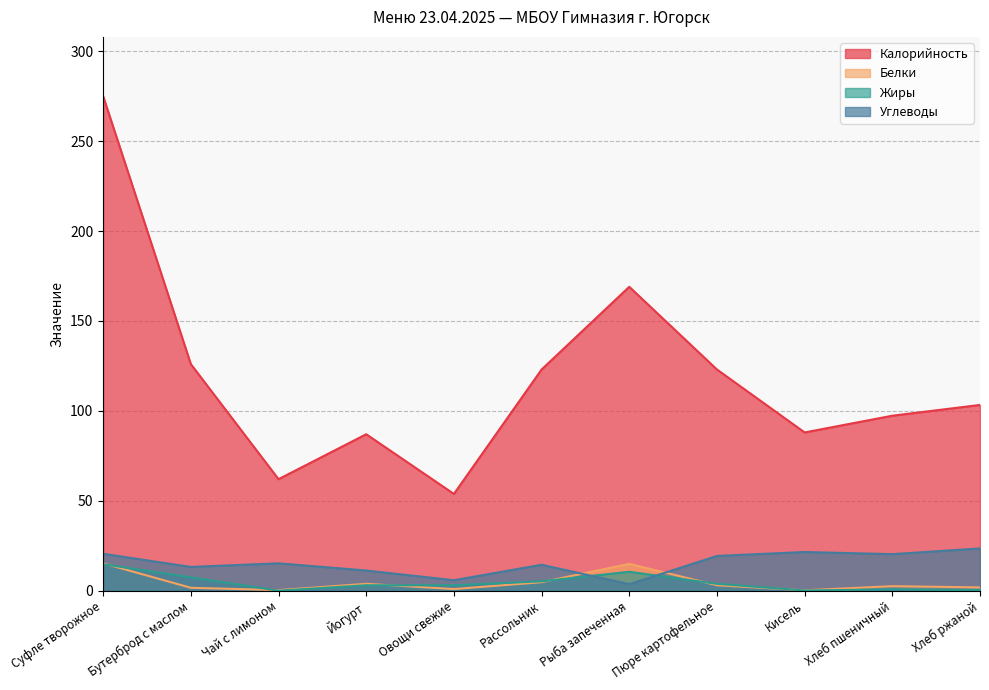

What is the label of the 6th point from the right?

Рассольник